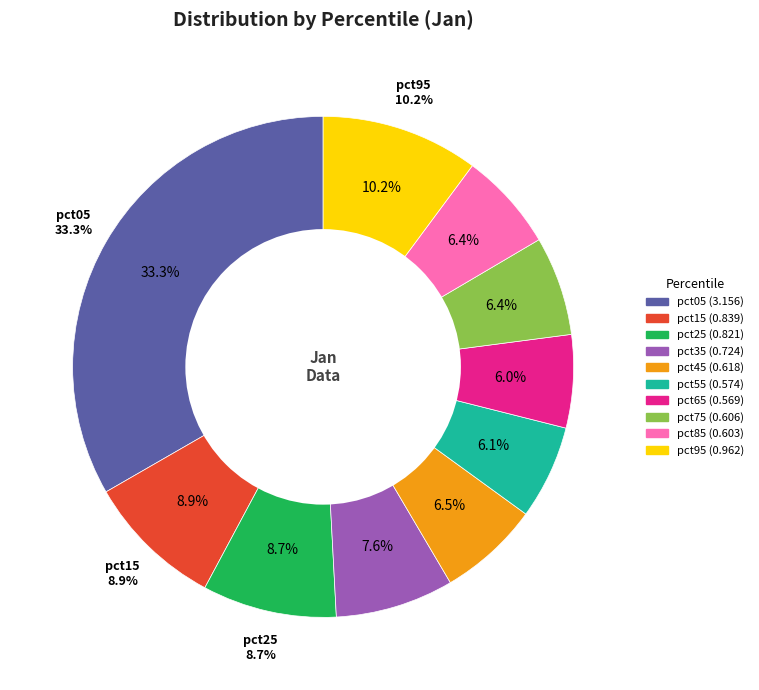

Is it true that pct65 is 19% of the pie?

False